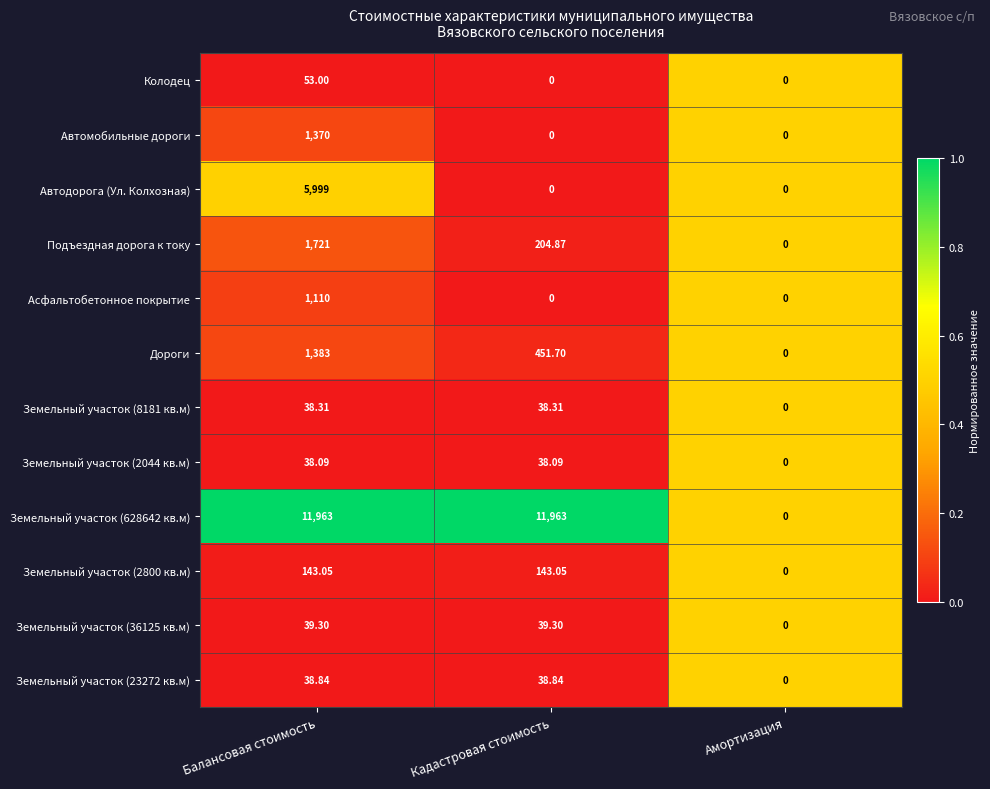

Which category has the lowest value in the Земельный участок (36125 кв.м) series?

Амортизация